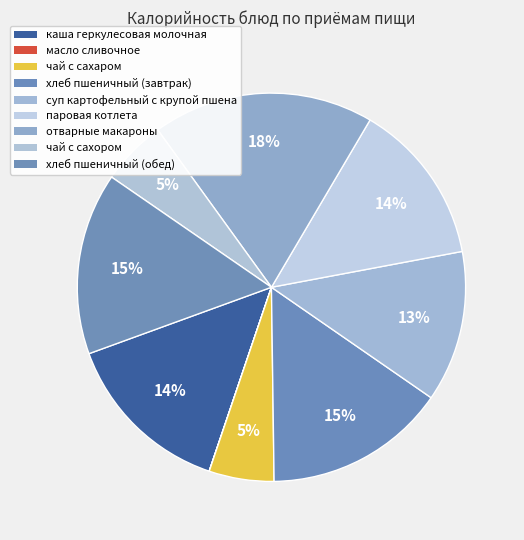

Which slice is the largest?

отварные макароны